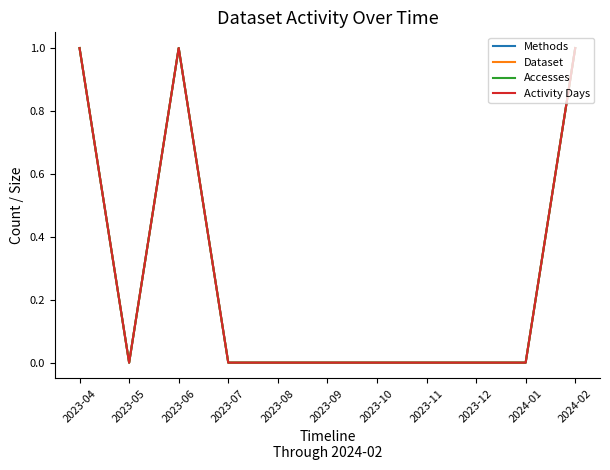

What is the label of the 9th point from the left?

2023-12